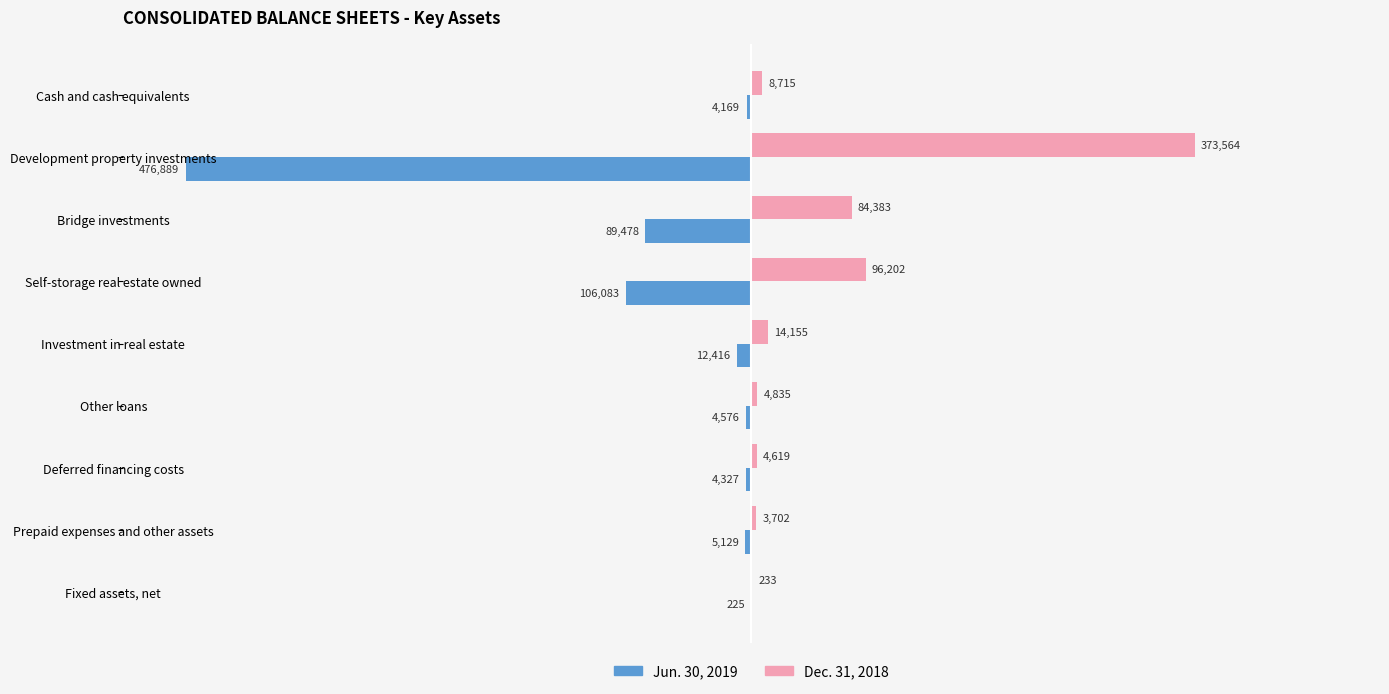

What are all the series names shown in the legend?

Jun. 30, 2019, Dec. 31, 2018